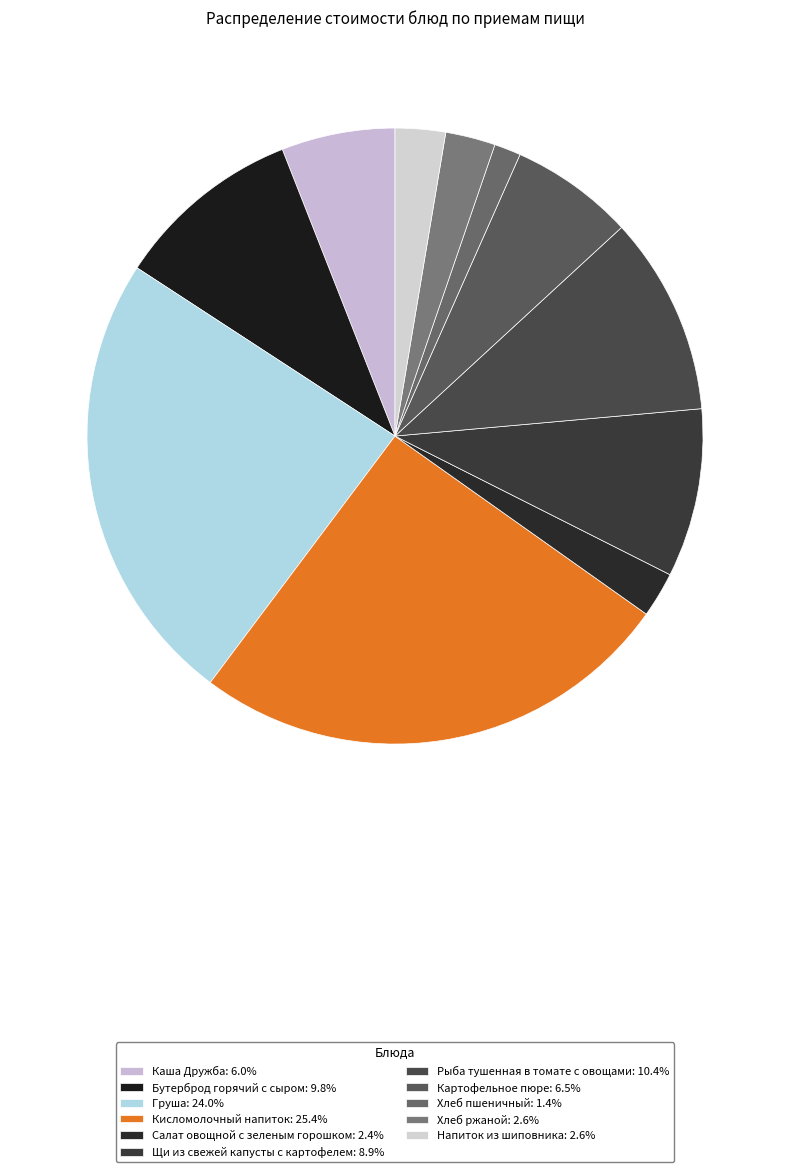

How many segments does this pie chart have?

11